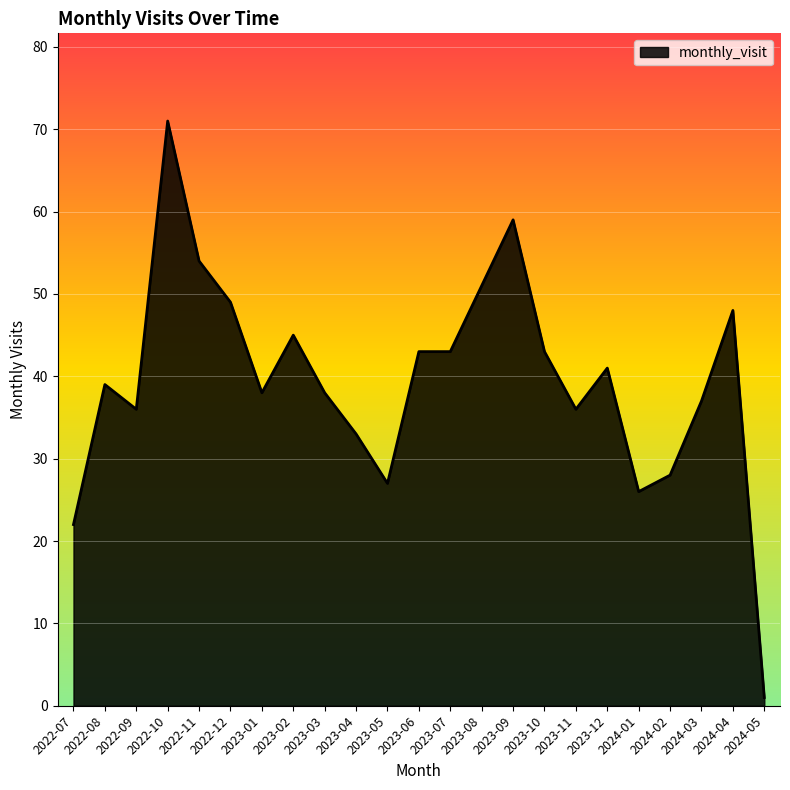

What is the minimum value shown in the chart?

1